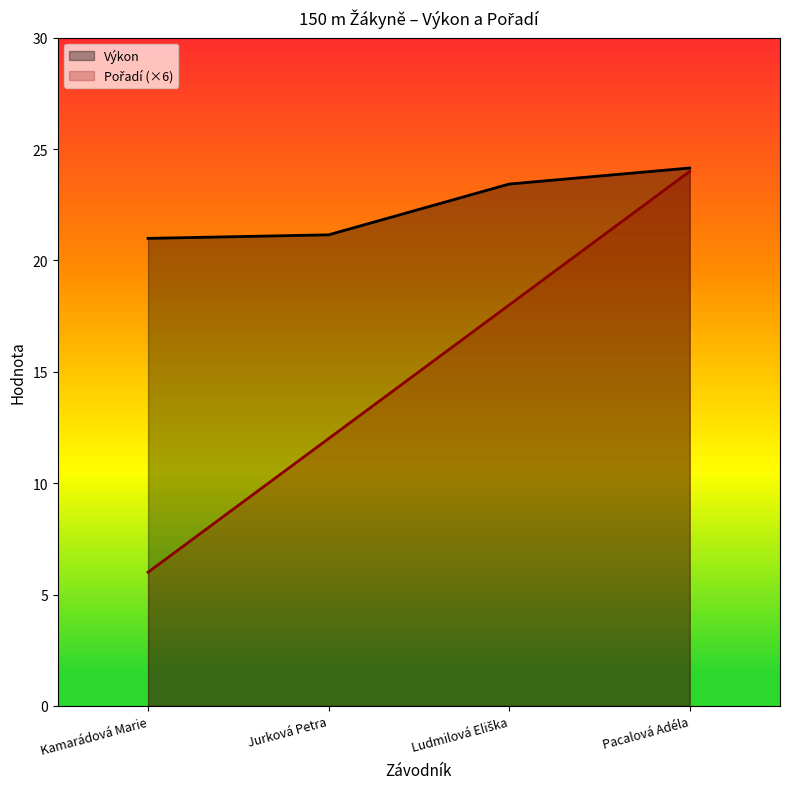

What is the sum of the Pořadí values at Pacalová Adéla and Ludmilová Eliška?

42.0